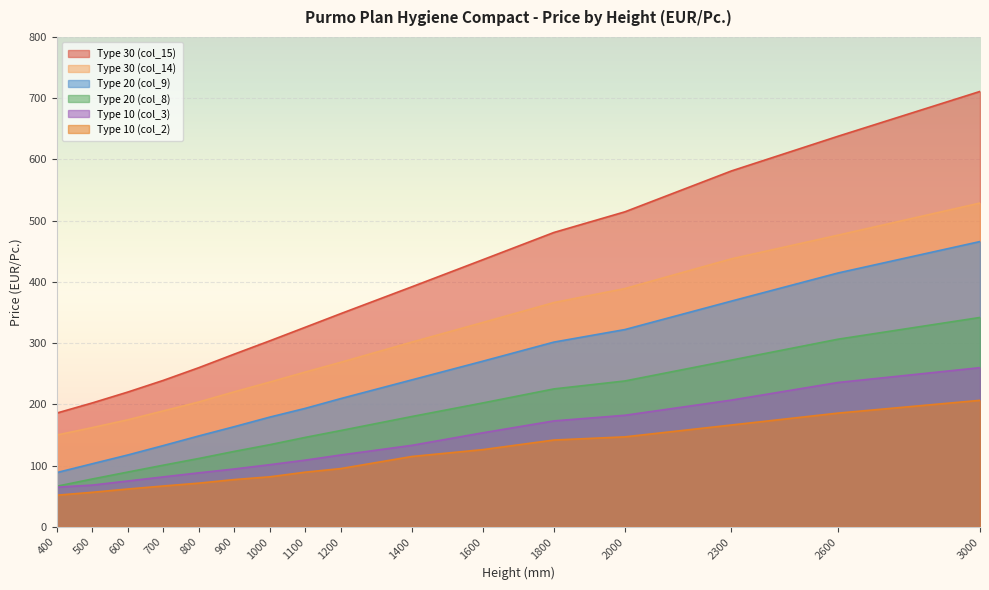

Which has a higher value, 3000 or 1800?

3000